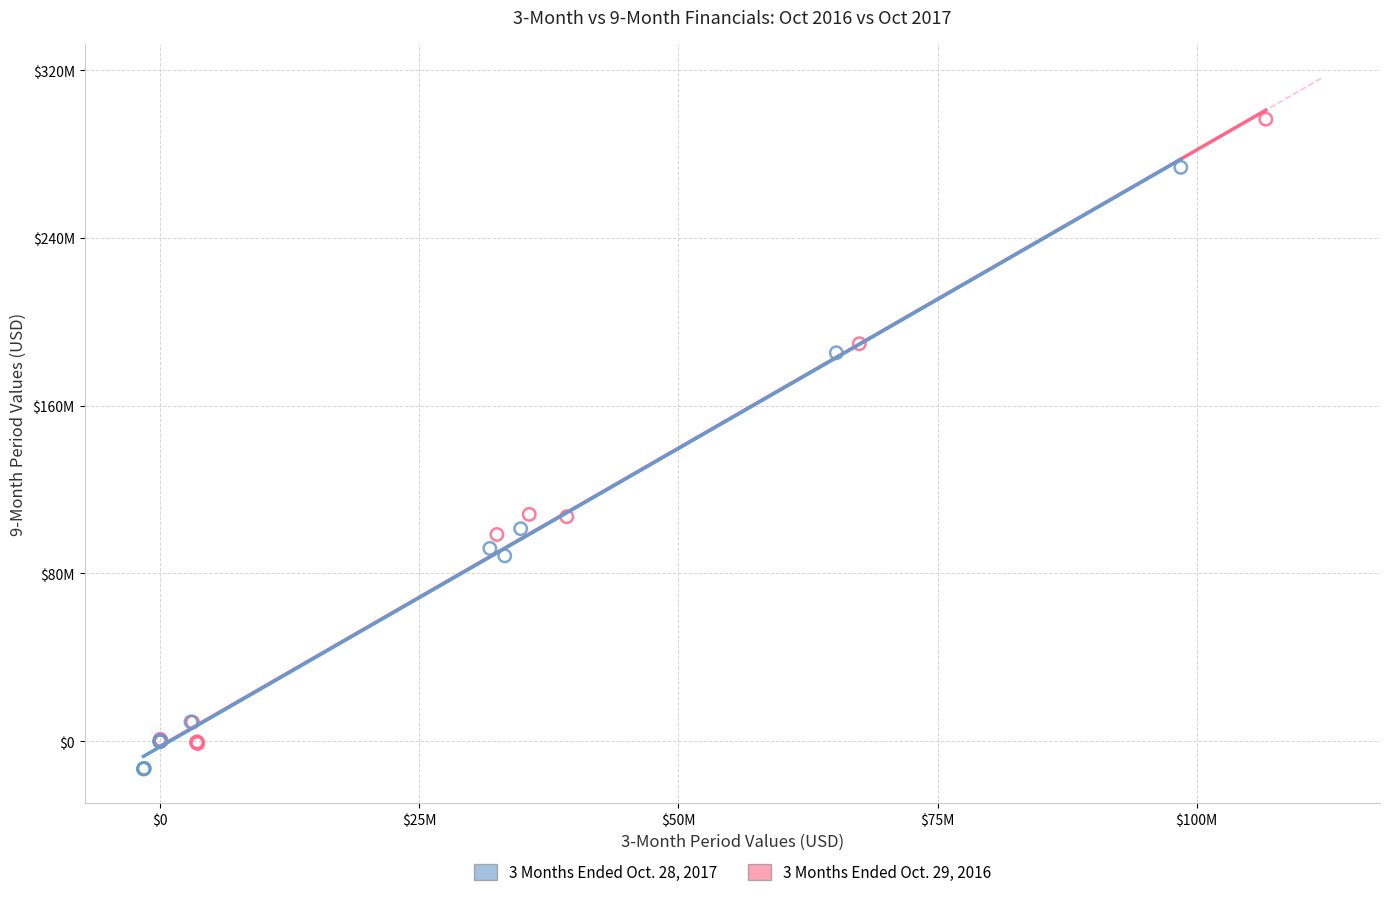

What are all the series names shown in the legend?

3 Months Ended Oct. 28, 2017, 3 Months Ended Oct. 29, 2016